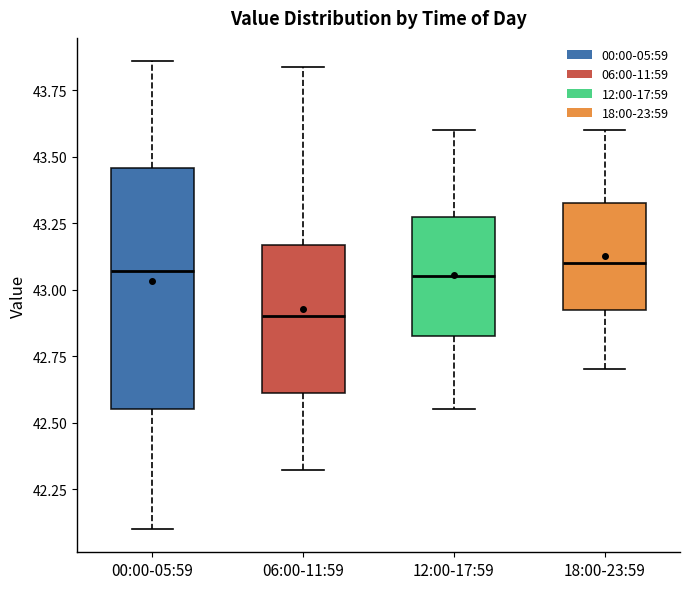

Reading left to right, transcribe this box plot: for each box, give where its median line is, the range the box spans, and where its two whiskers end, as read against the y-axis. The values are not printed on the chart, so give them approximately, as read against the axis.

00:00-05:59: median 43.05, box 42.55 to 43.45, whiskers 42.10 to 43.85
06:00-11:59: median 42.90, box 42.60 to 43.15, whiskers 42.30 to 43.85
12:00-17:59: median 43.05, box 42.85 to 43.30, whiskers 42.55 to 43.60
18:00-23:59: median 43.10, box 42.95 to 43.35, whiskers 42.70 to 43.60